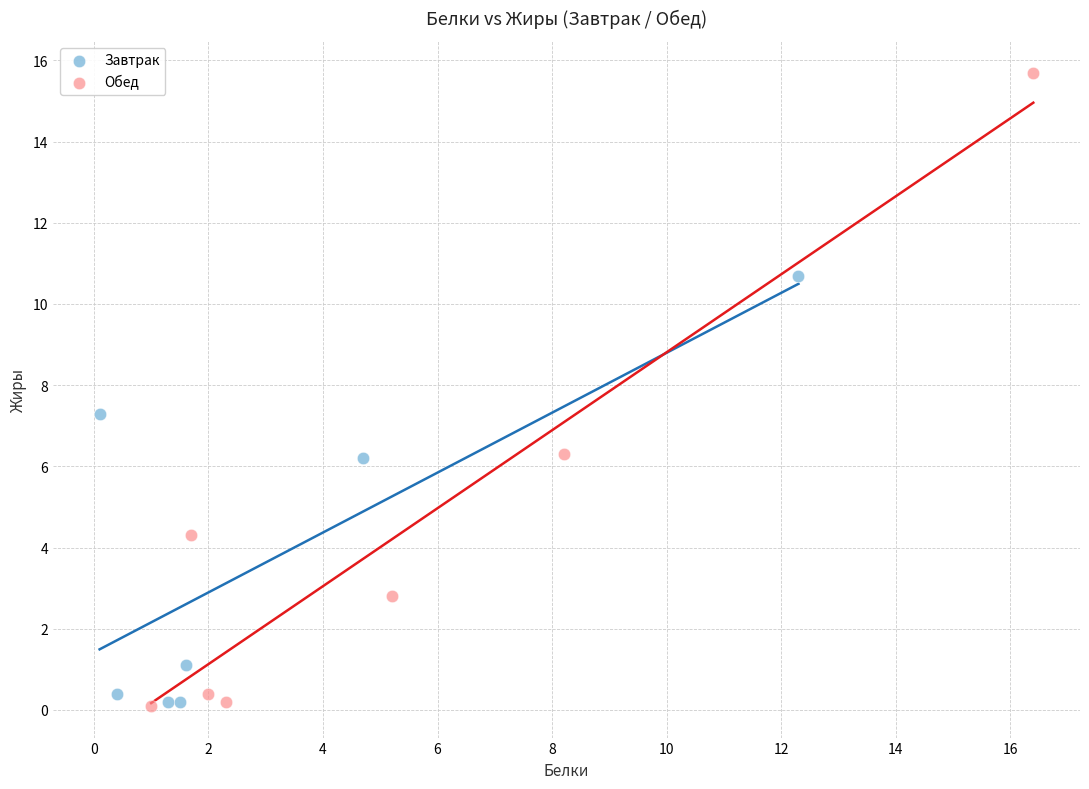

Which series has the largest Y range (max minus min)?

Обед